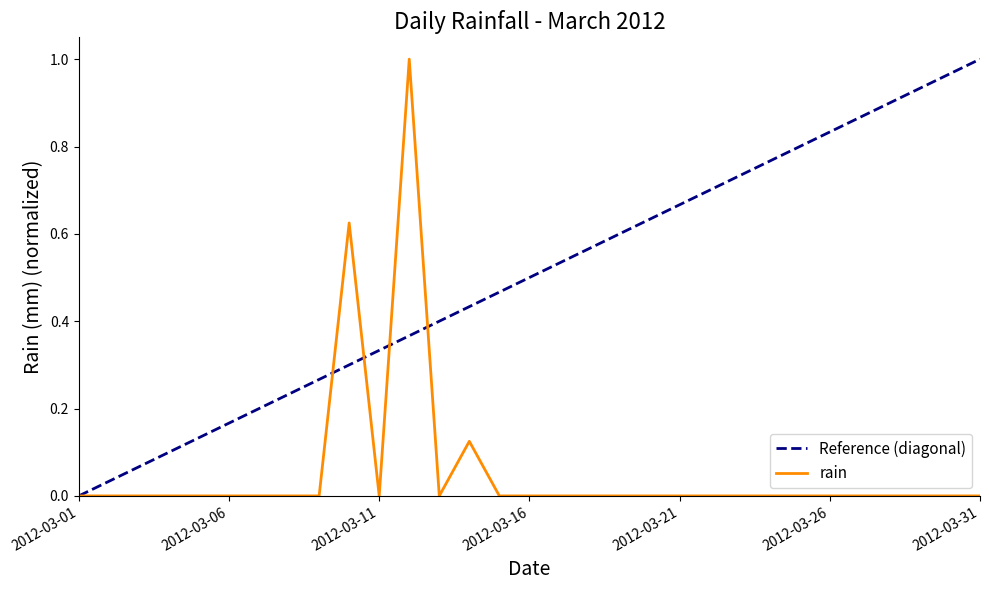

At which category does the data reach its first local peak?

2012-03-10